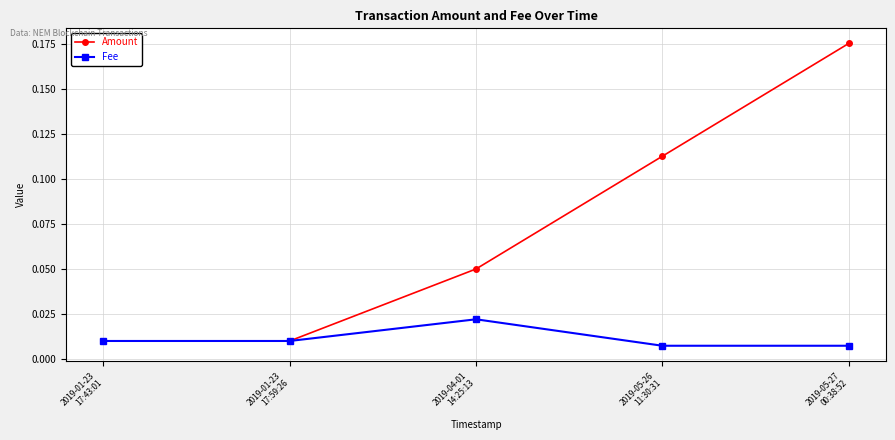

Which series has the largest range (max minus min)?

Amount